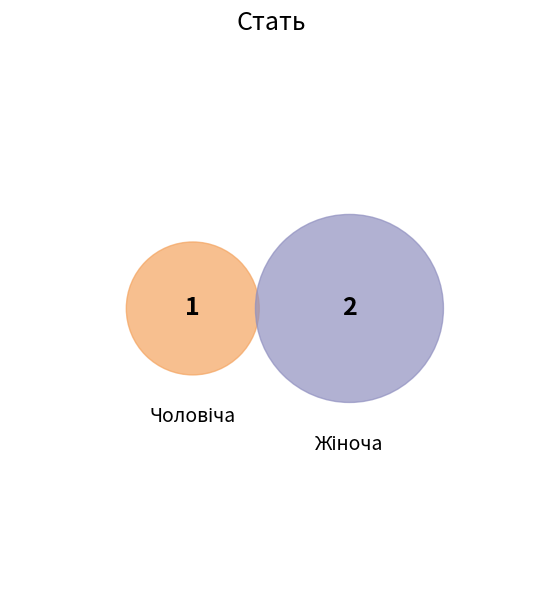

Count the number of slices in the pie.

2